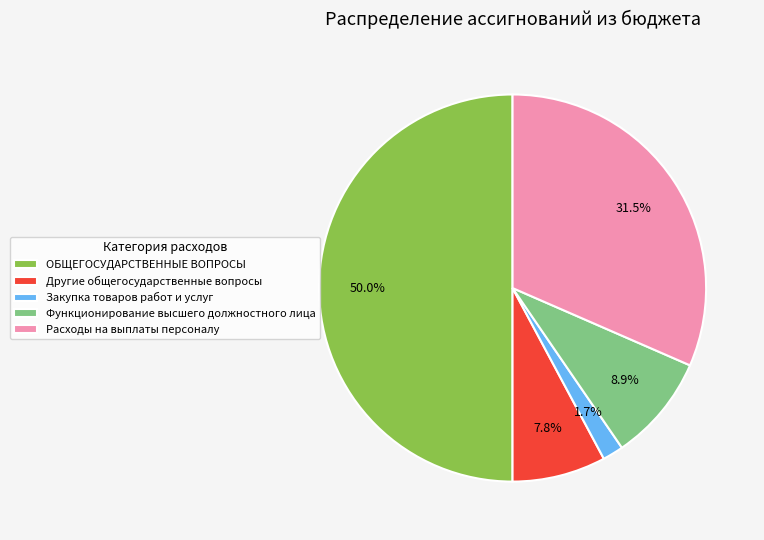

Which has a higher value, Функционирование высшего должностного лица or Закупка товаров работ и услуг?

Функционирование высшего должностного лица